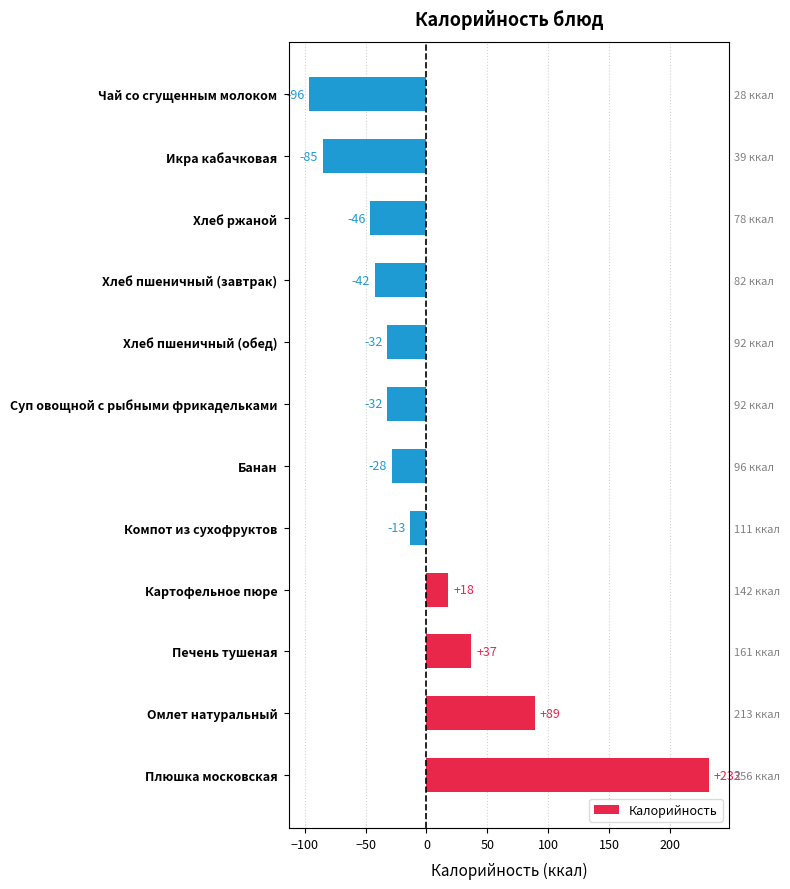

Is it true that the value at Хлеб ржаной is -24.5?

False